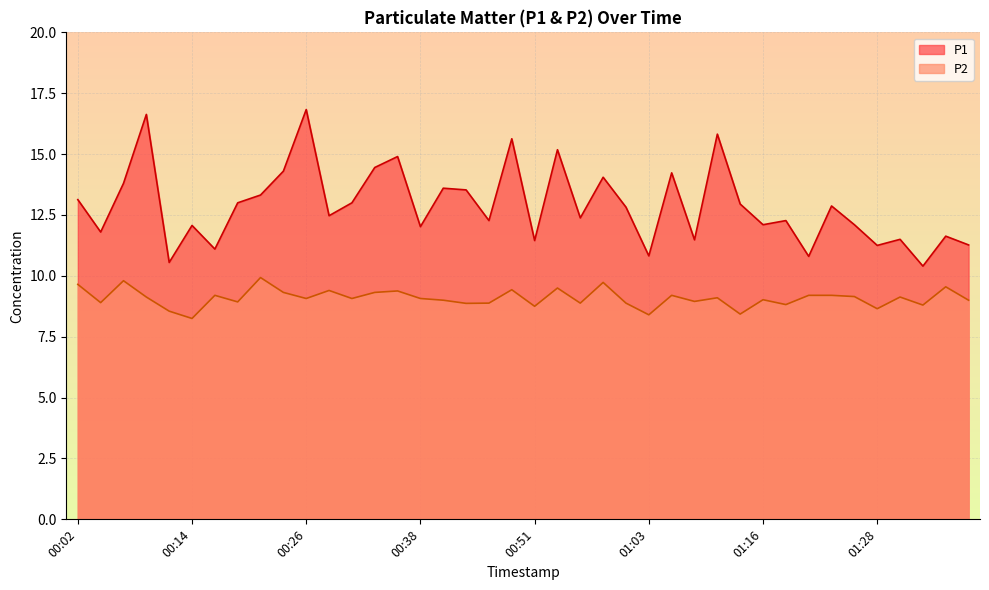

What is the difference between the highest and lowest values at 01:08?

2.5